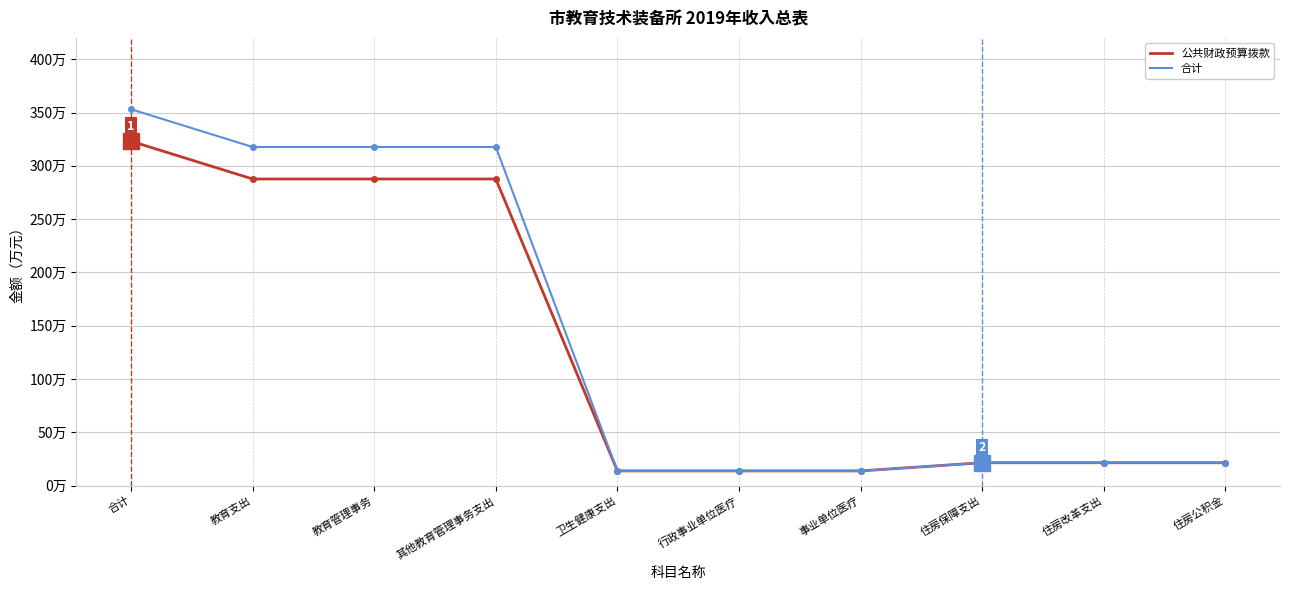

Is this an area chart (filled region under the line)?

No